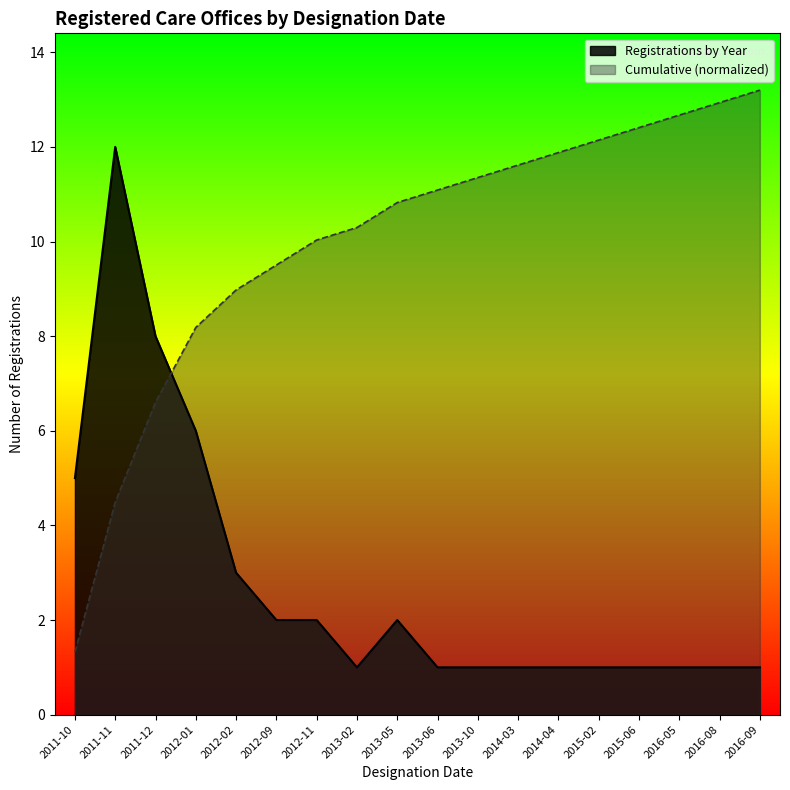

What is the label of the 11th point from the left?

2013-10